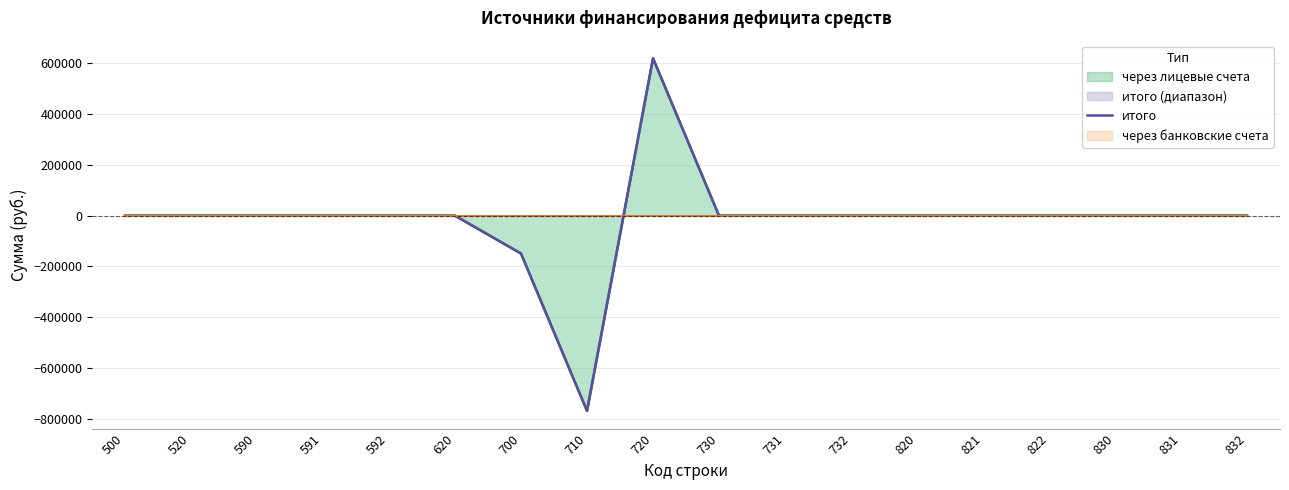

How many values are above zero?

1